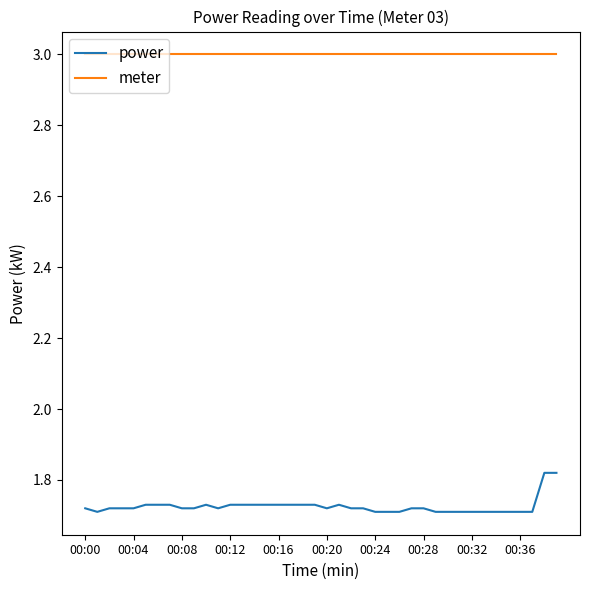

Rank the series by their average value, from highest to lowest.

meter, power